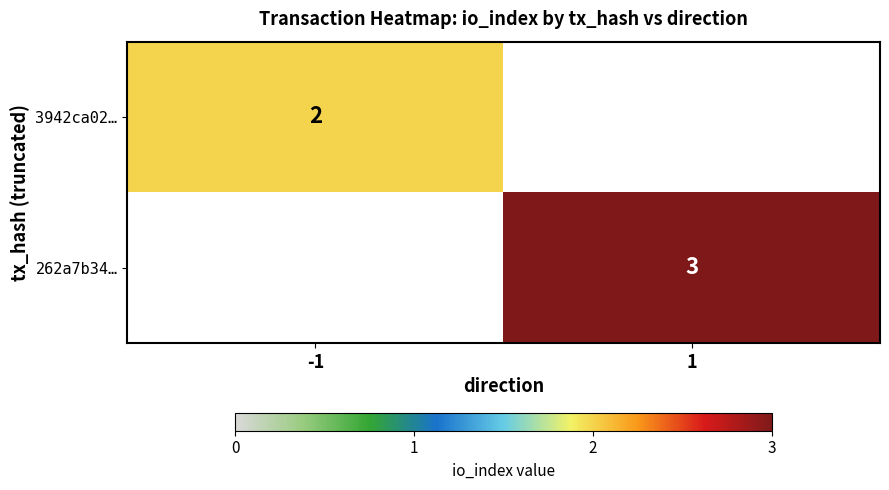

True or false: 262a7b34… has a value of 4 at 1.

False